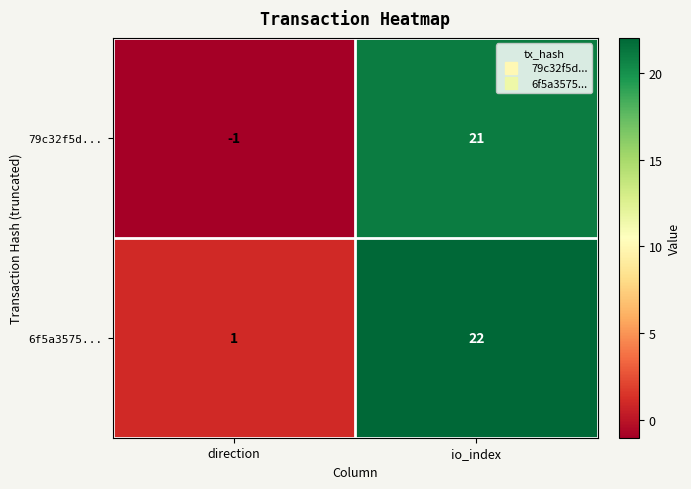

Count the number of data series in this chart.

2